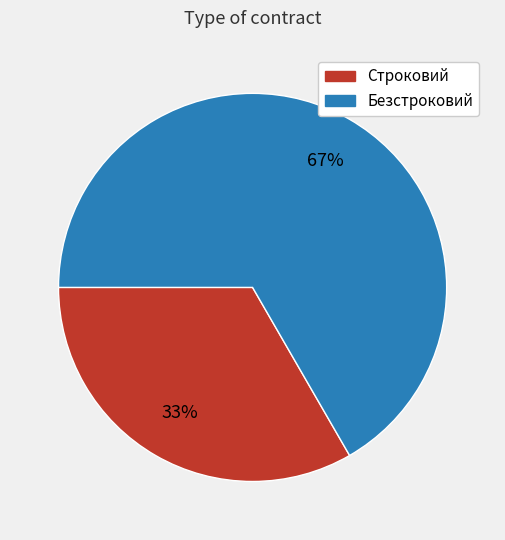

Does Безстроковий account for over 50% of the chart?

Yes